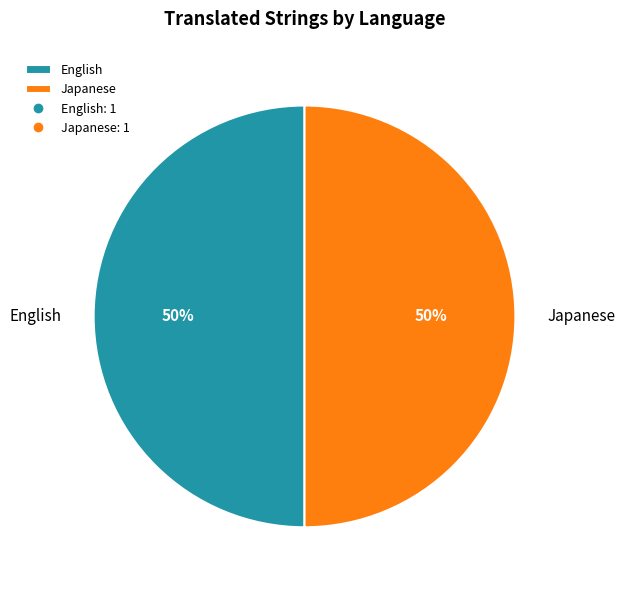

True or false: Japanese accounts for 58% of the total.

False